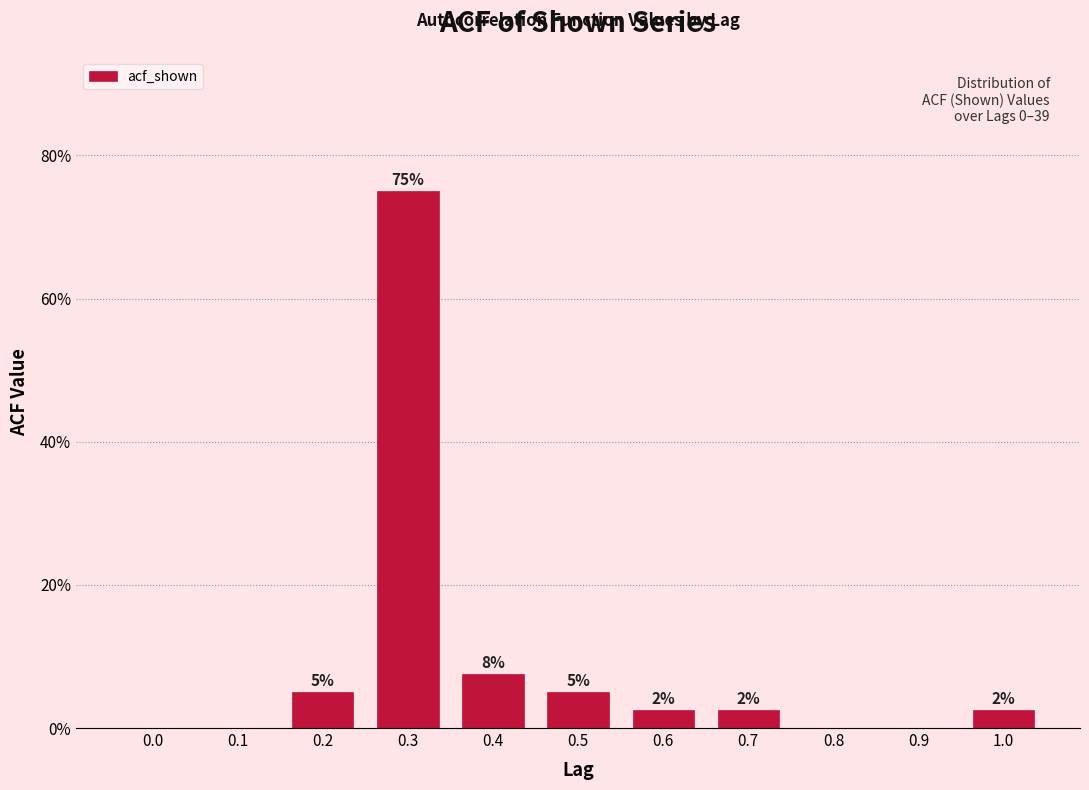

Are the bars horizontal?

No